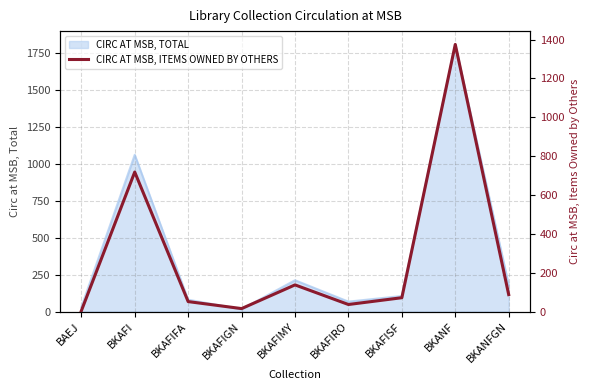

Approximately how many times larger is the value at BKAFIGN compared to BKAFIMY?

0.1